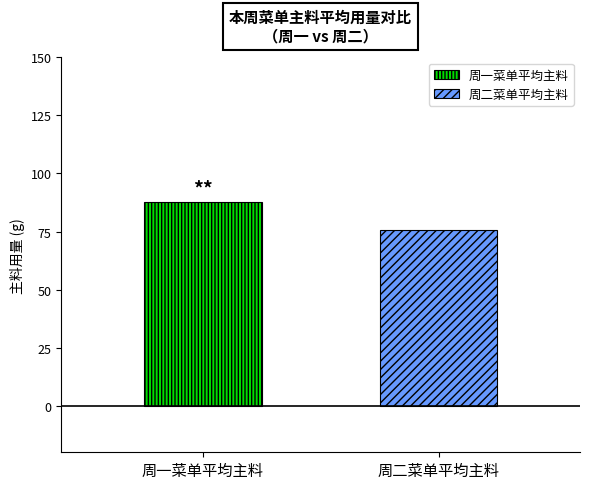

What is the maximum value shown in the chart?

87.5